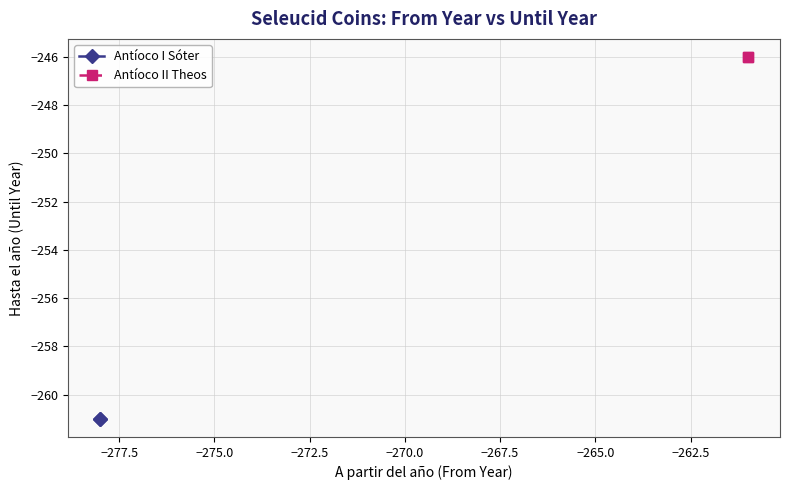

Rank the series by their average value, from highest to lowest.

Antíoco II Theos, Antíoco I Sóter